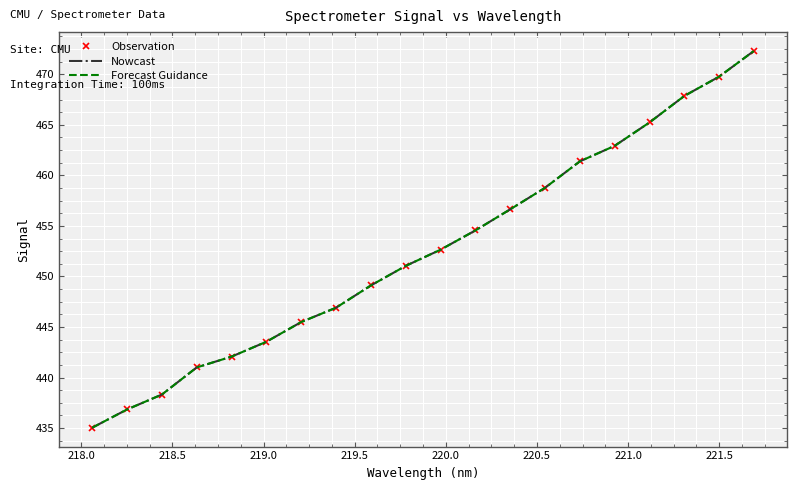

True or false: Forecast Guidance and Observation intersect in this chart.

False